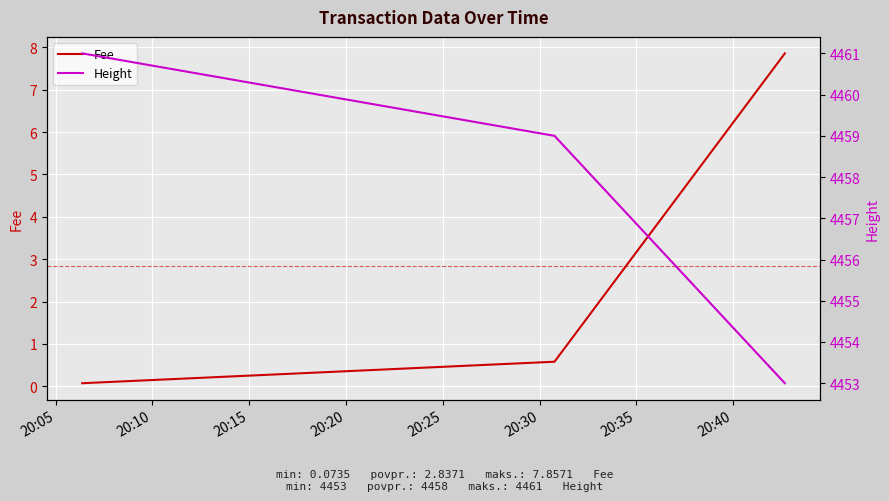

What is the maximum value for Height?

4461.0